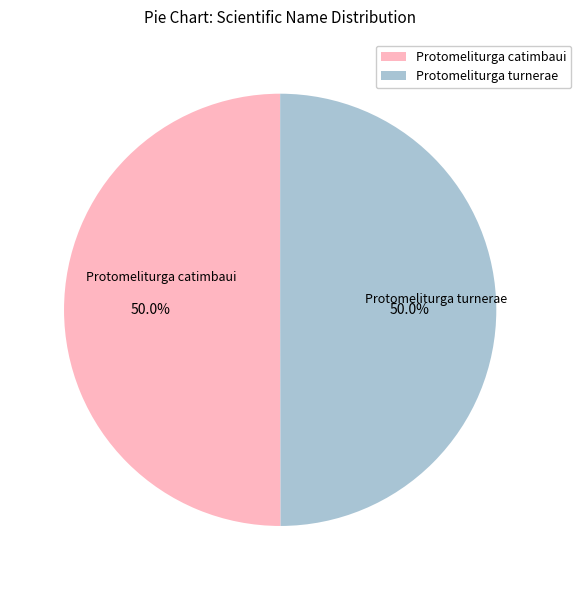

What percentage do Protomeliturga catimbaui and Protomeliturga turnerae together represent?

100.0%